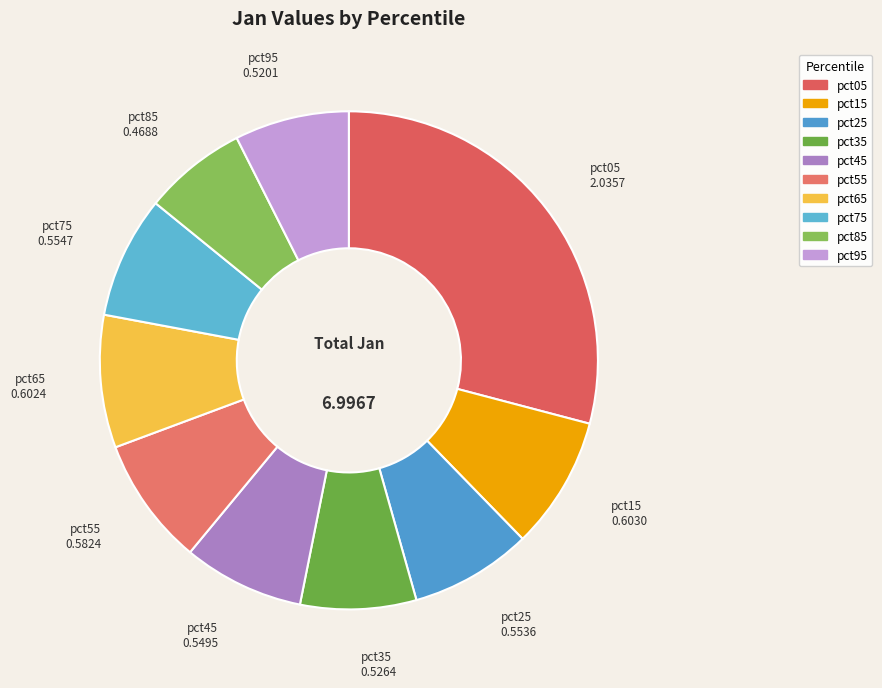

Is pct55 the majority of the pie?

No